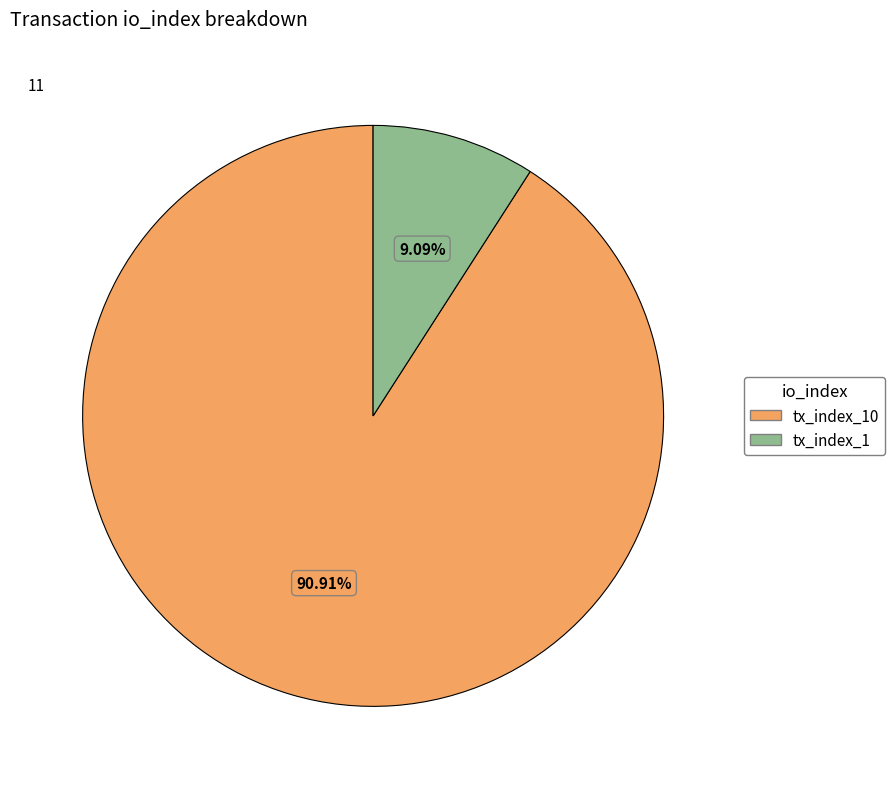

Combined, do tx_index_10 and tx_index_1 account for over 50%?

Yes